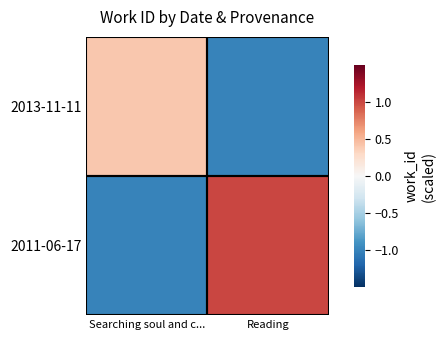

Which label corresponds to the largest value in the chart?

Reading